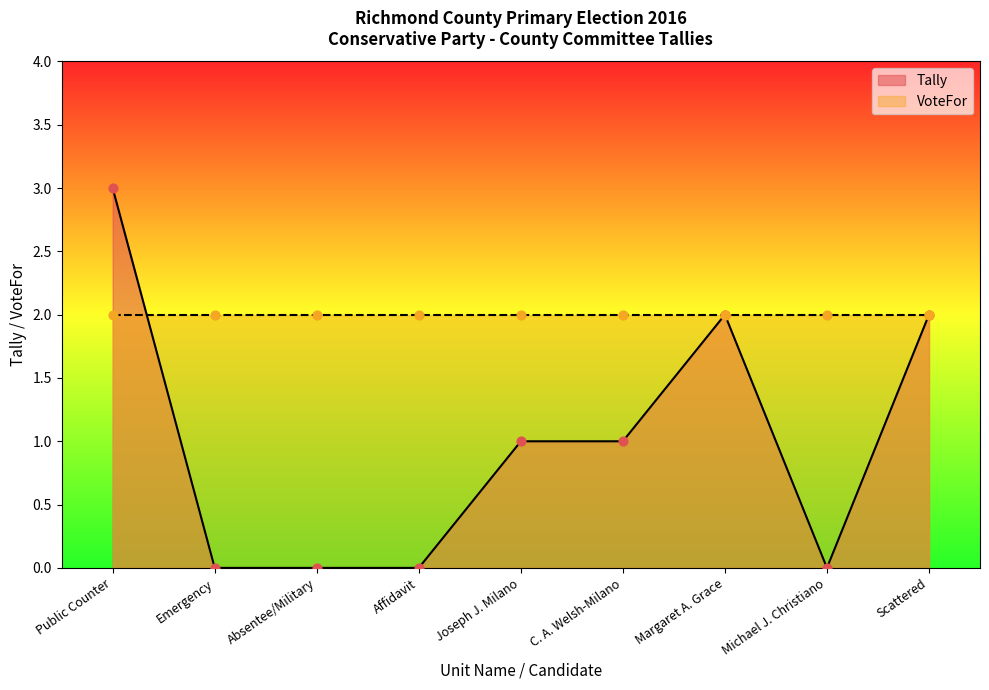

Between Joseph J. Milano and Scattered, which is larger?

Scattered